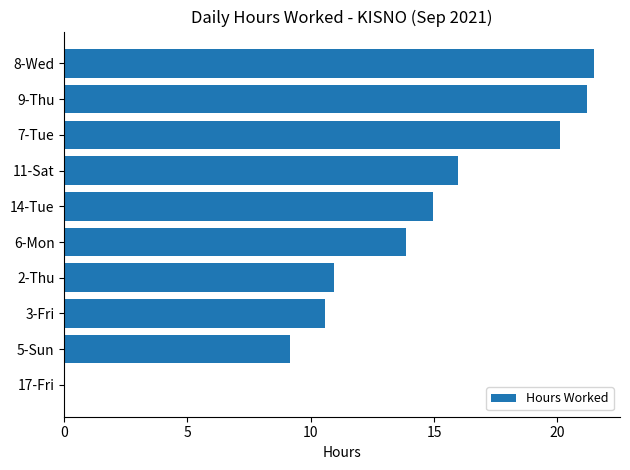

How many values are above zero?

9